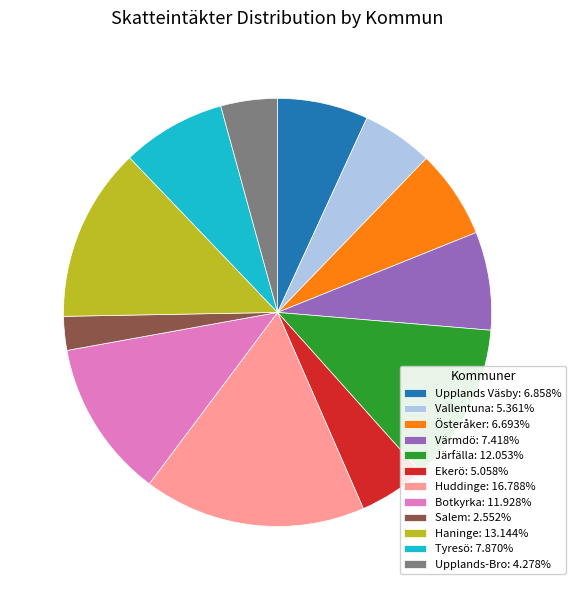

True or false: Vallentuna accounts for 1% of the total.

False